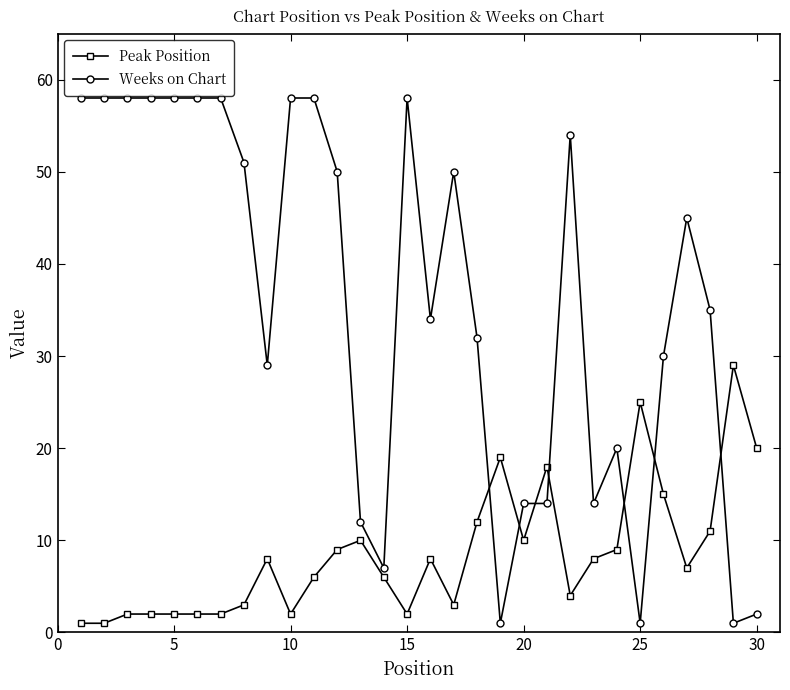

How many data points does each series have?

30